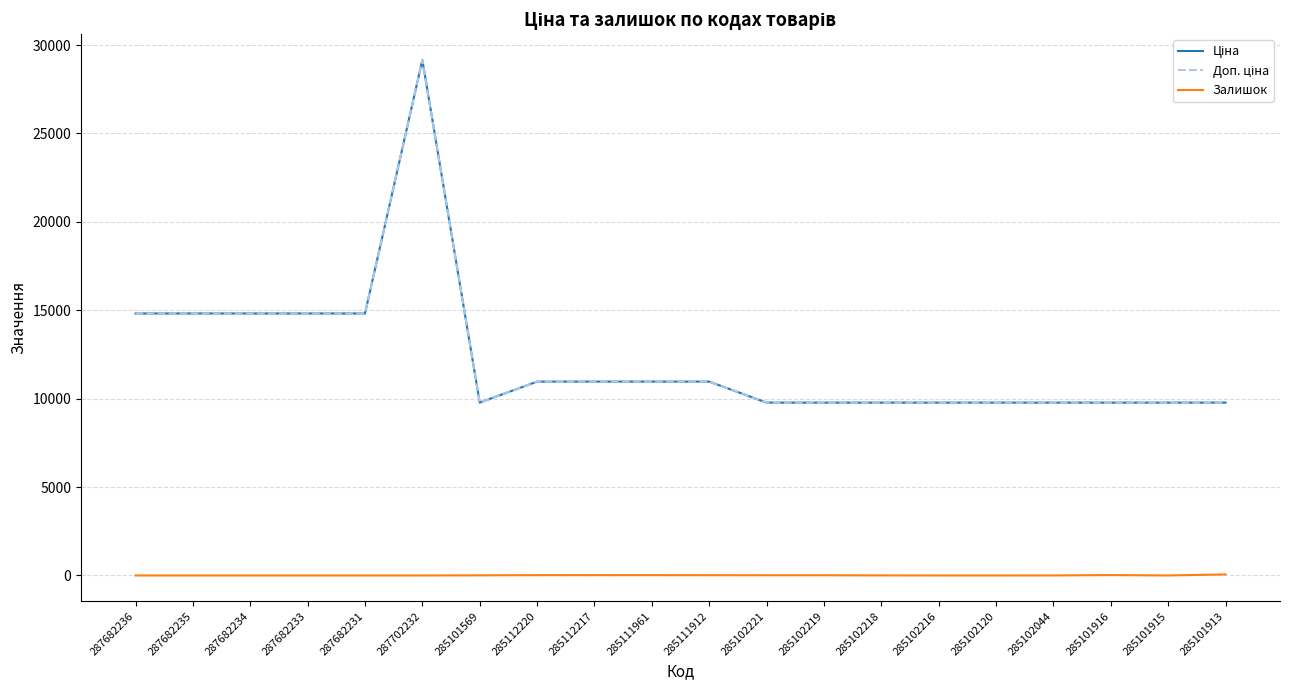

Does the chart display data point markers on the line(s)?

No